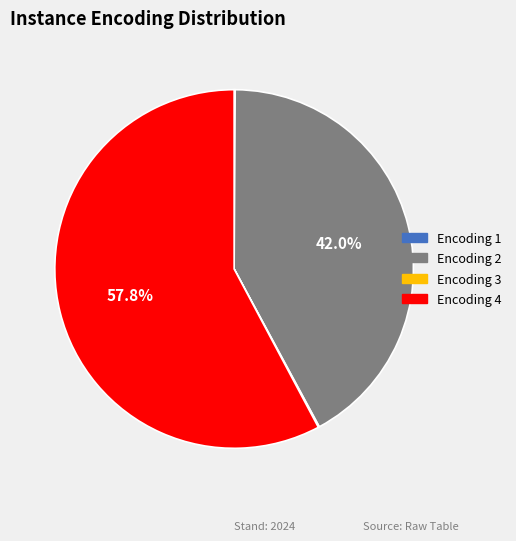

What is the largest slice in the pie chart?

Encoding 4